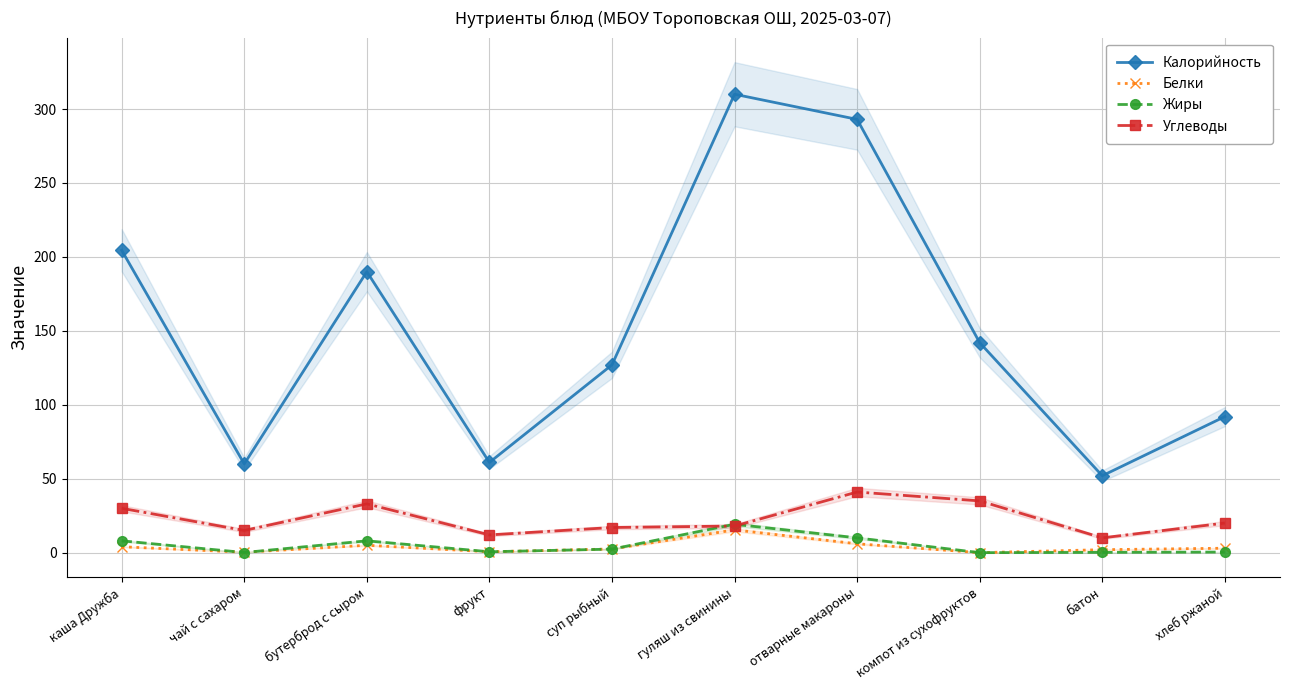

What is the difference between the maximum and minimum values in the Жиры series?

19.2